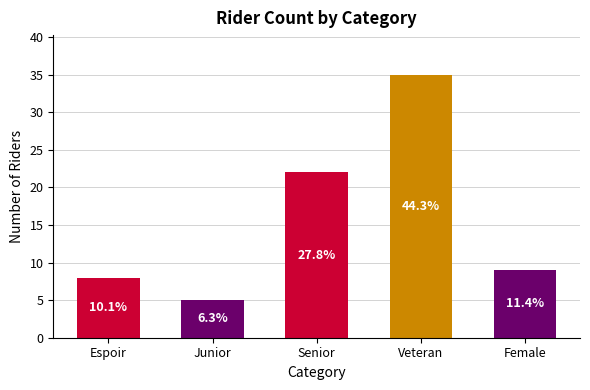

How many bars are there in total?

5